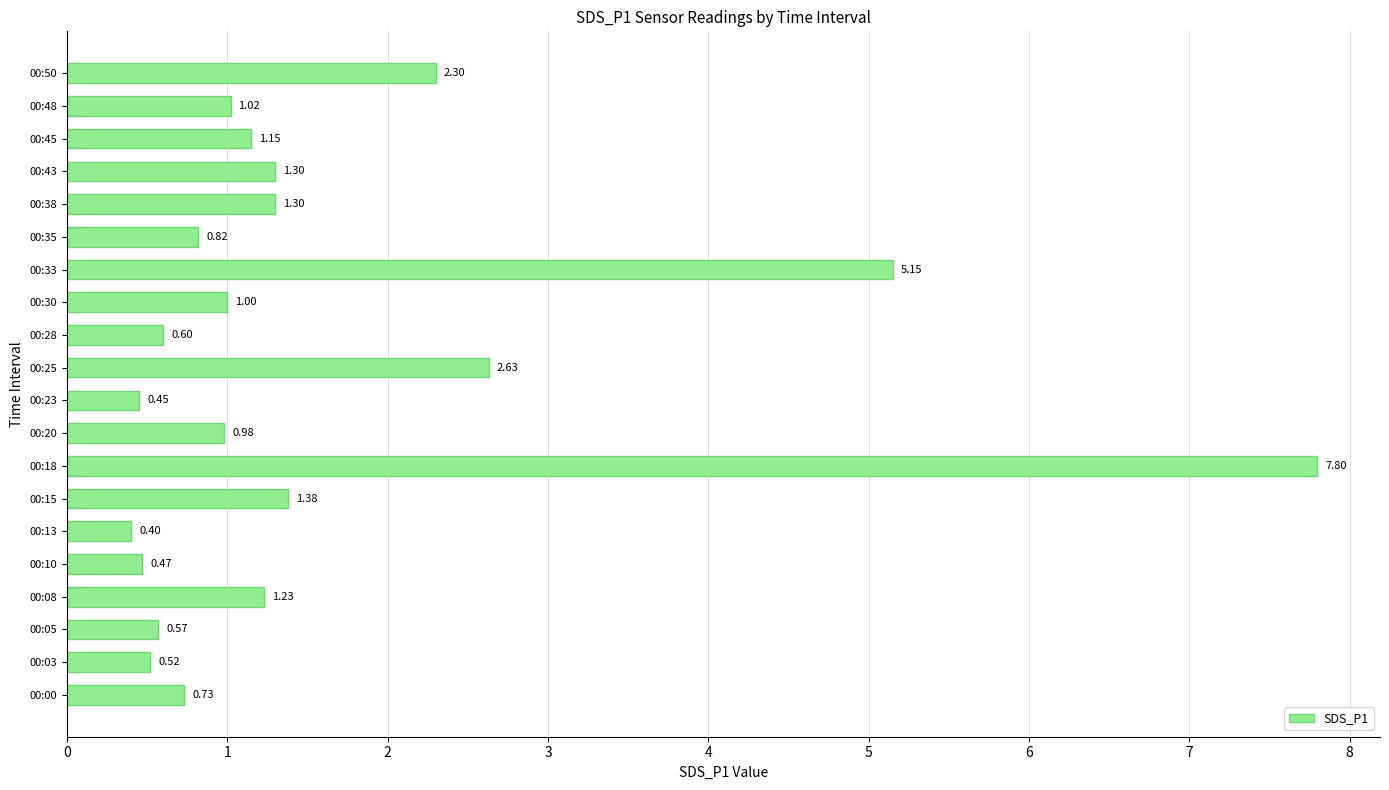

Which label corresponds to the largest value in the chart?

00:18